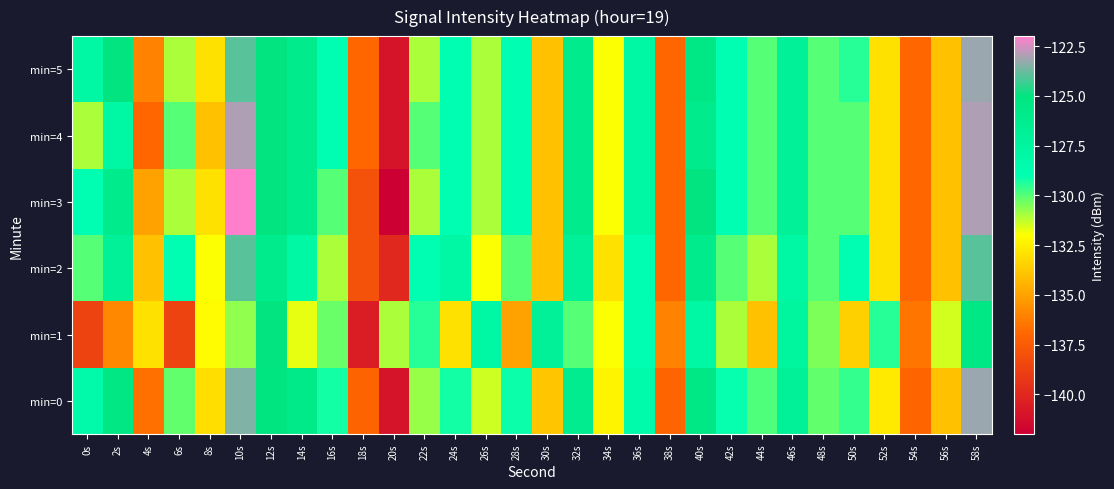

Which series has the largest total across all categories?

min=5